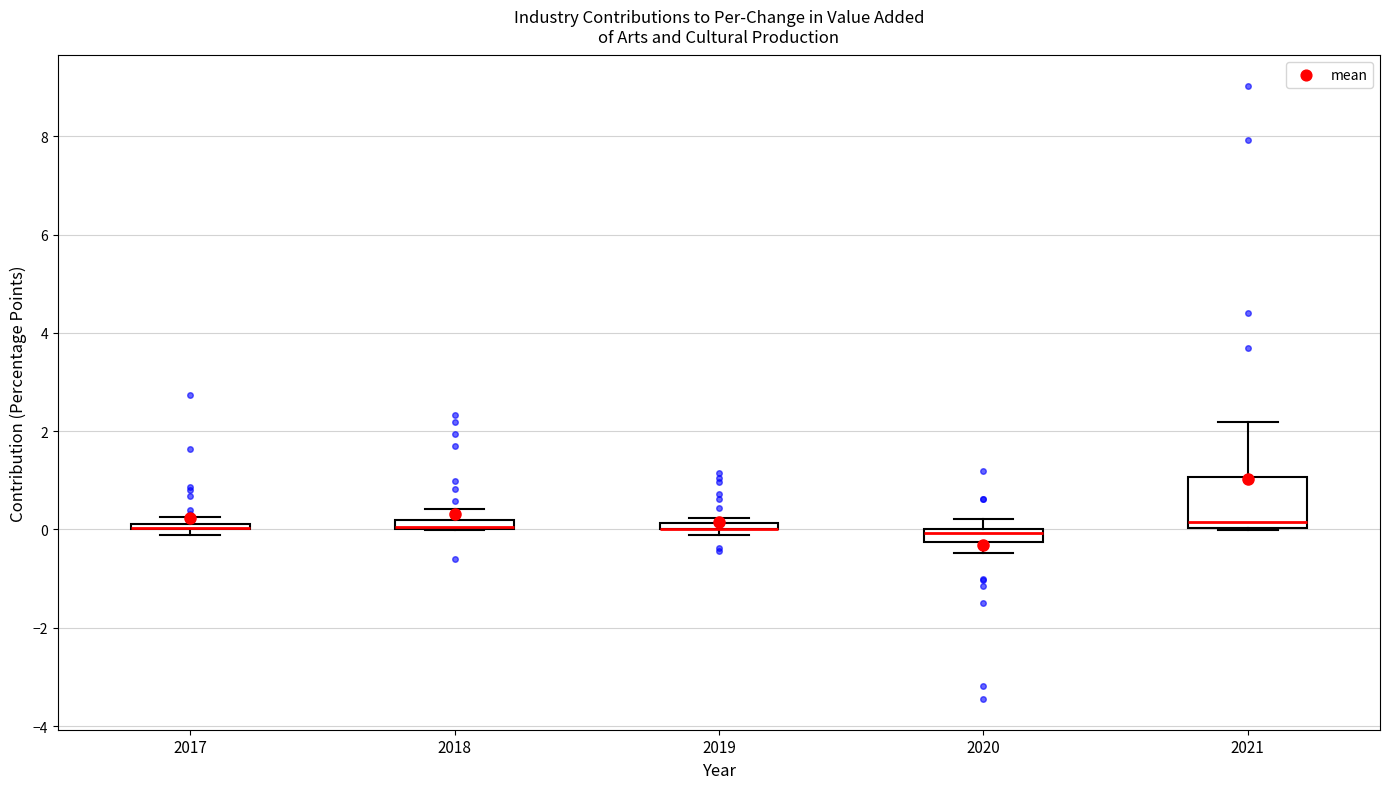

Where is the lower edge of the box at x = 2019 on the y-axis? The values are not printed on the chart, so give them approximately, as read against the axis.

0.0